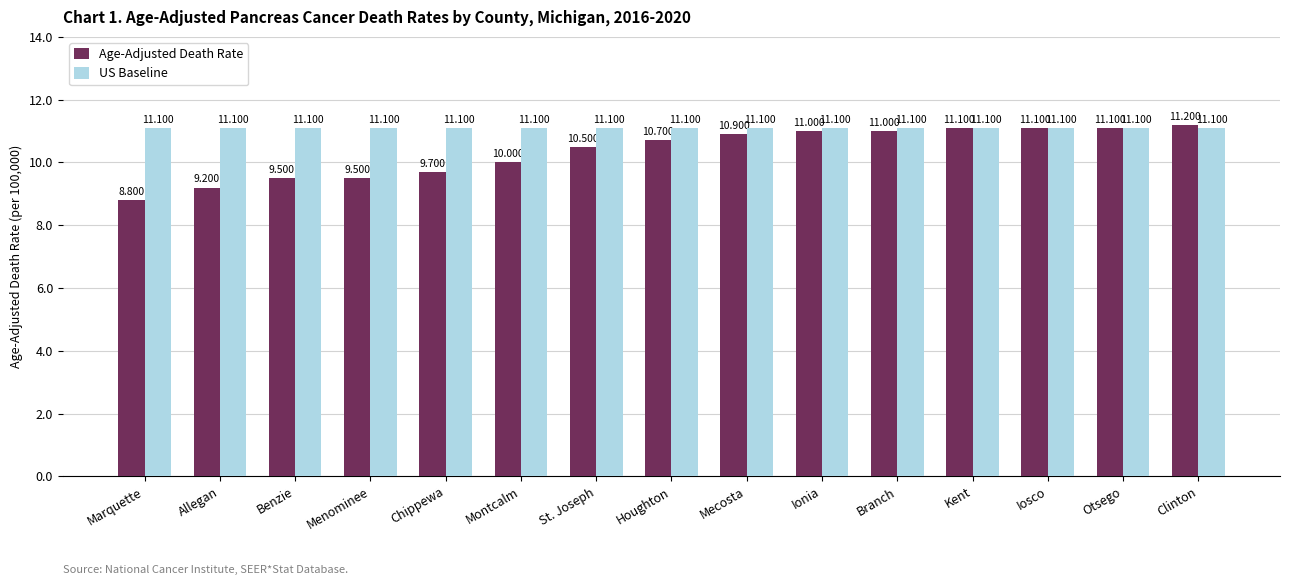

At which category is the sum across all series the highest?

Clinton